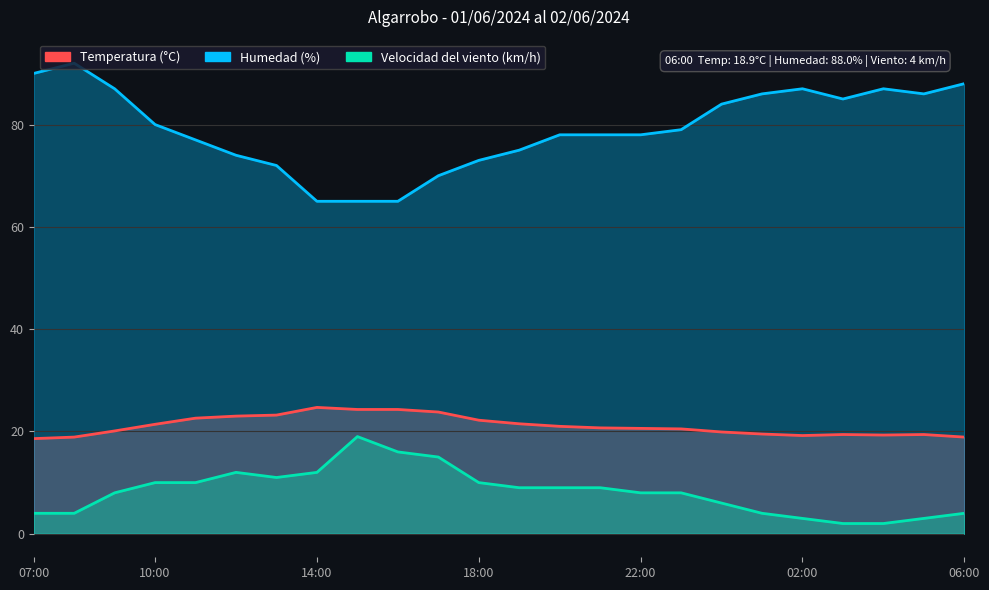

What is the total value across all series at 15:00?

108.3